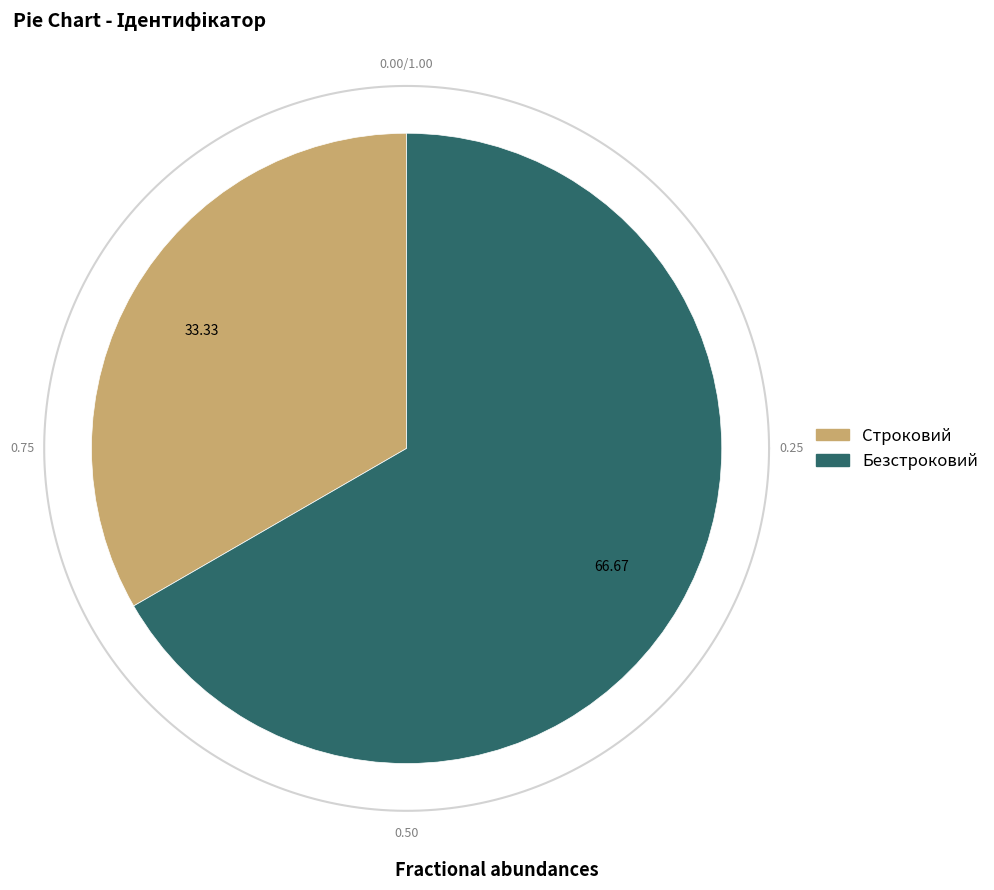

How much of the chart is everything except Безстроковий?

33.3%